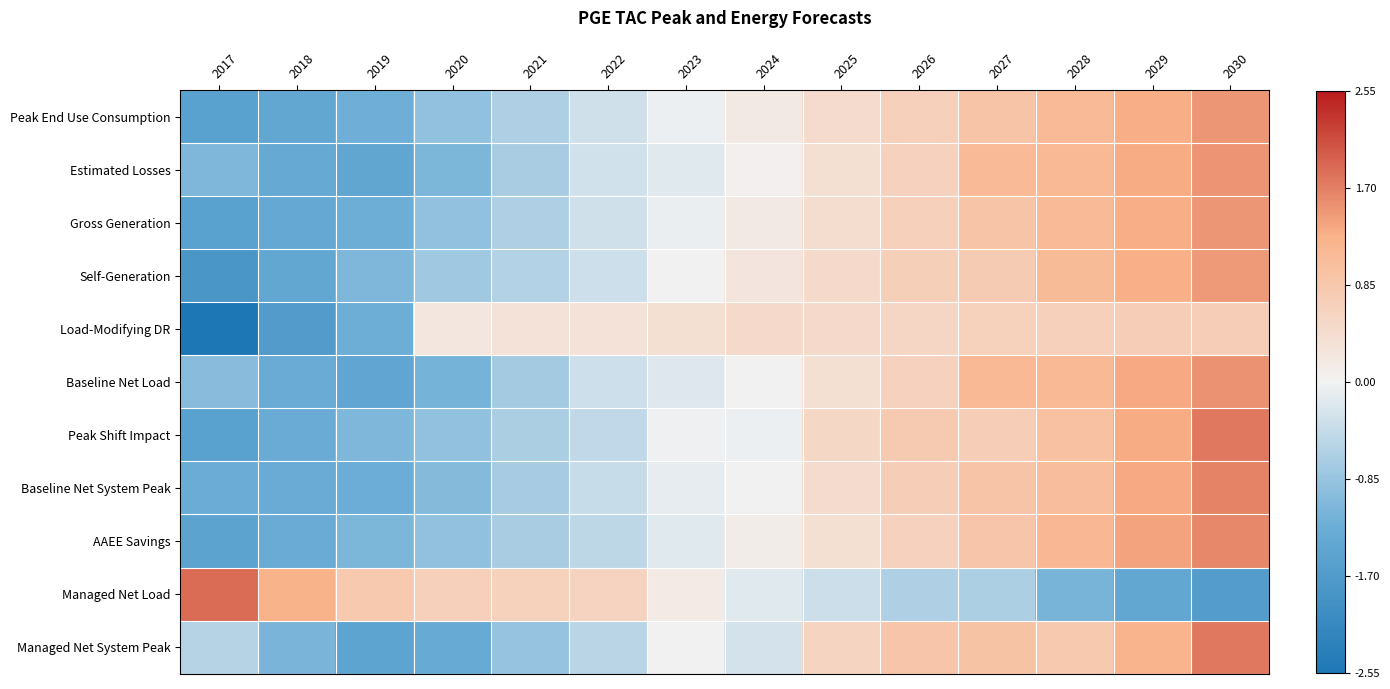

Which series has the widest spread of values?

Managed Net Load